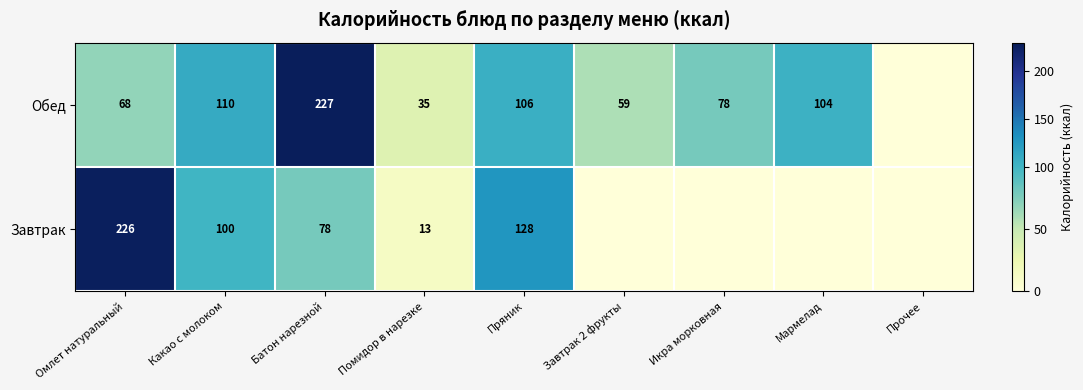

Is it true that Обед equals 104 at Мармелад?

True